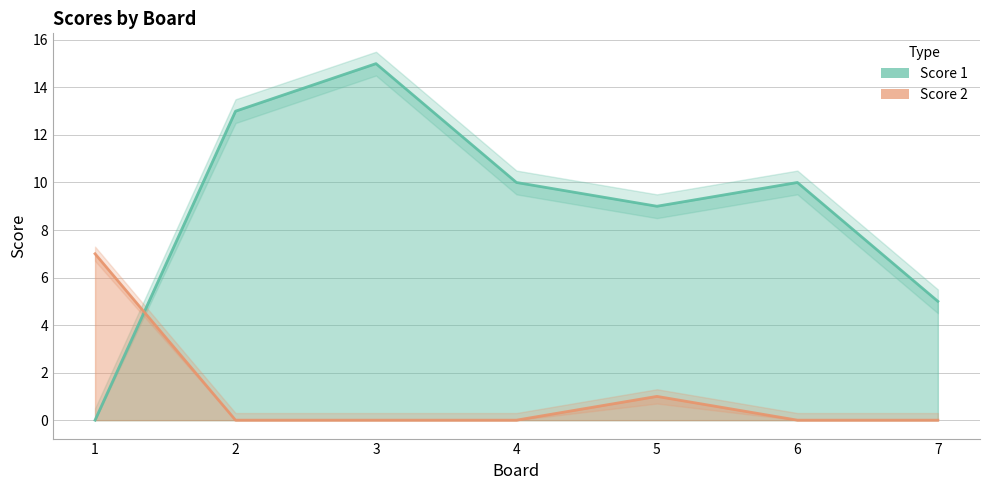

How many data points in Score 1 are above 10?

2